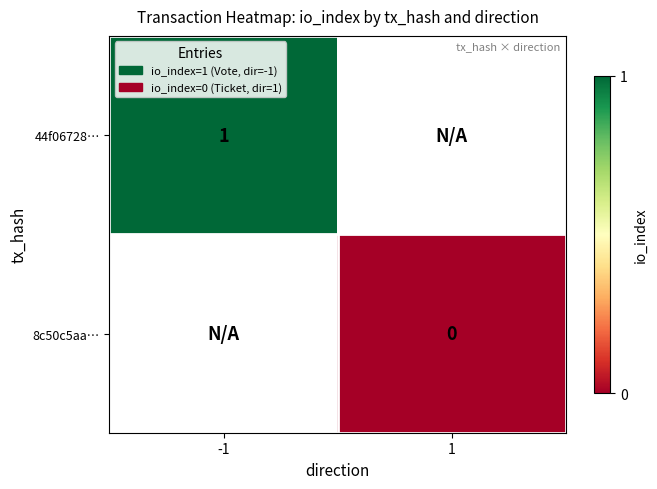

Is the value of 8c50c5aa… at 1 greater than the value of 44f06728… at -1?

No